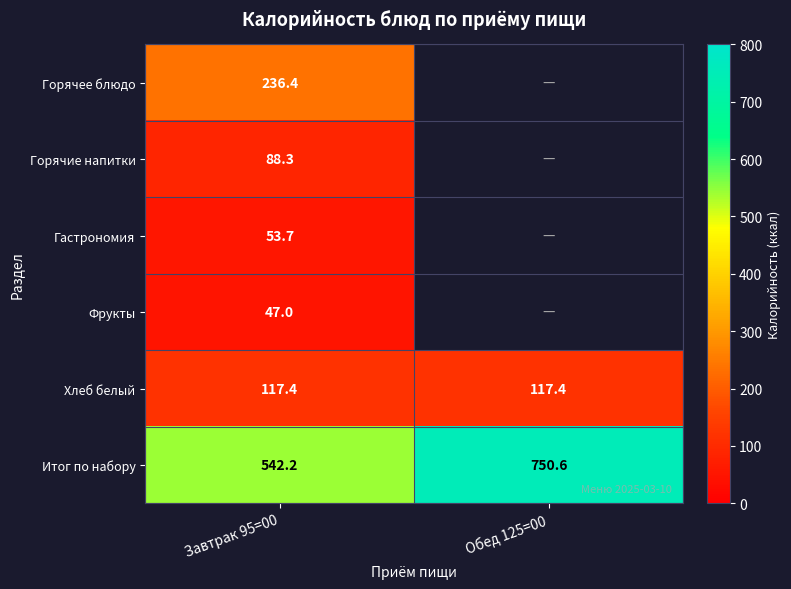

The Гастрономия series shows 53.7 at Завтрак 95=00. True or false?

True